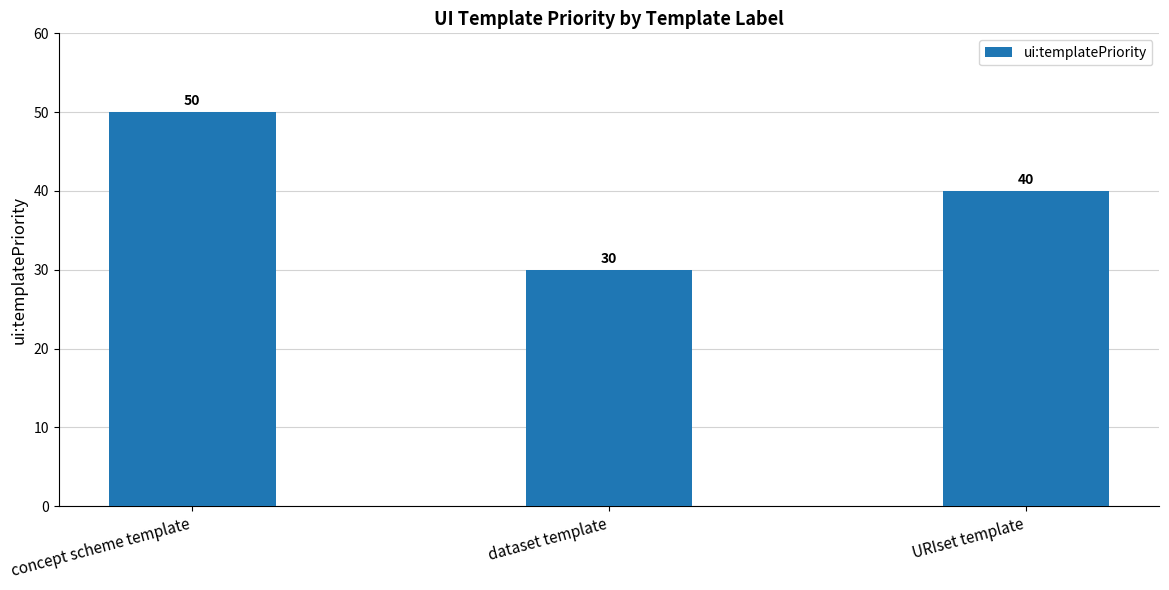

What is the change in value from concept scheme template to URIset template?

-10